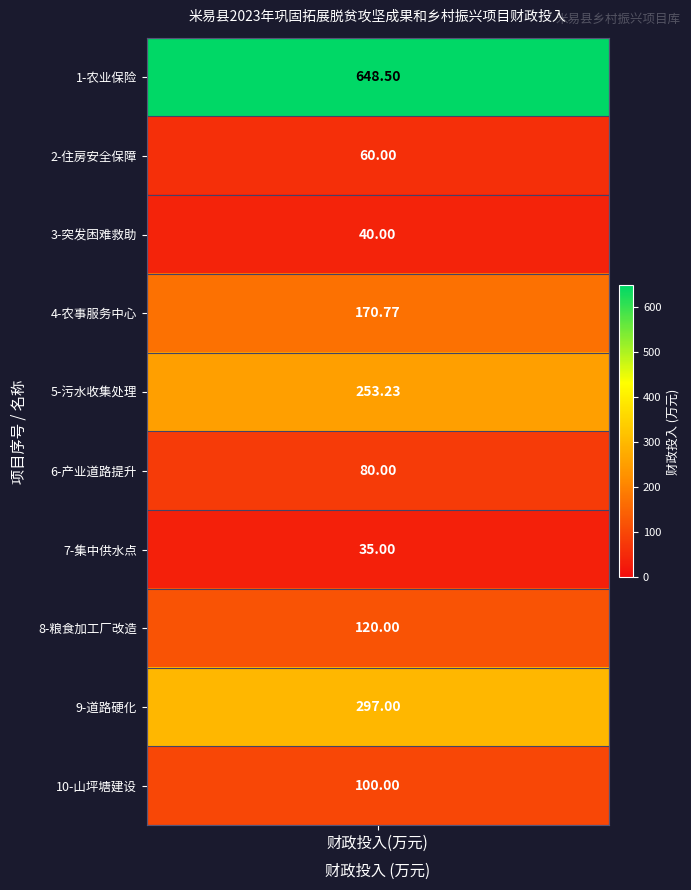

Reading left to right, transcribe all the data shown in this chart.

values=648.5	1=60.0	2=40.0	3=170.8	4=253.2	5=80.0	6=35.0	7=120.0	8=297.0	9=100.0